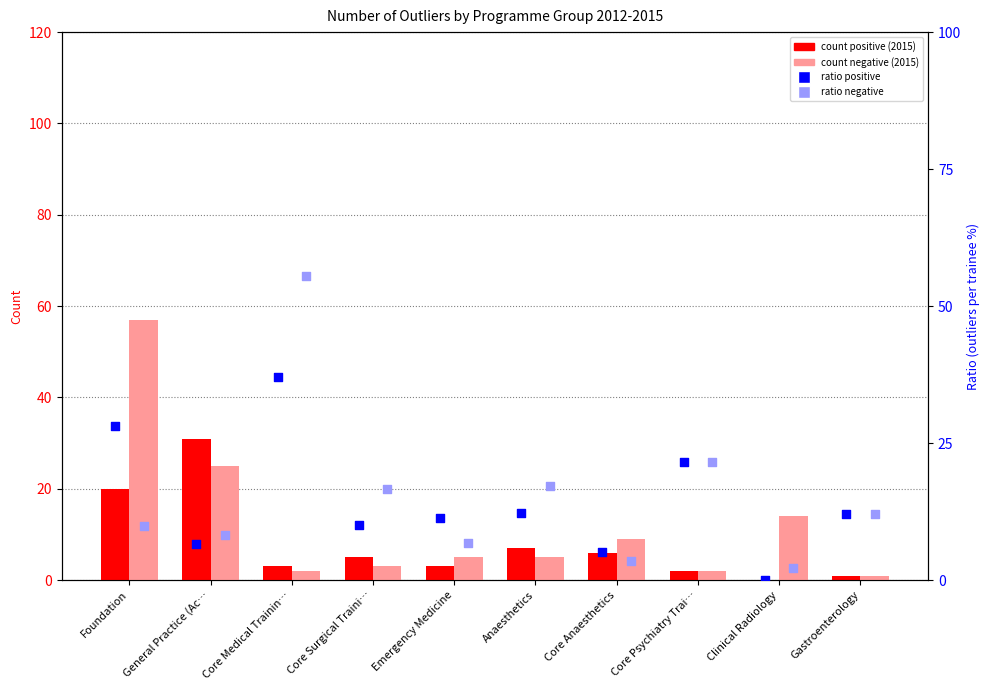

Which series has the largest total across all categories?

Ratio Negative